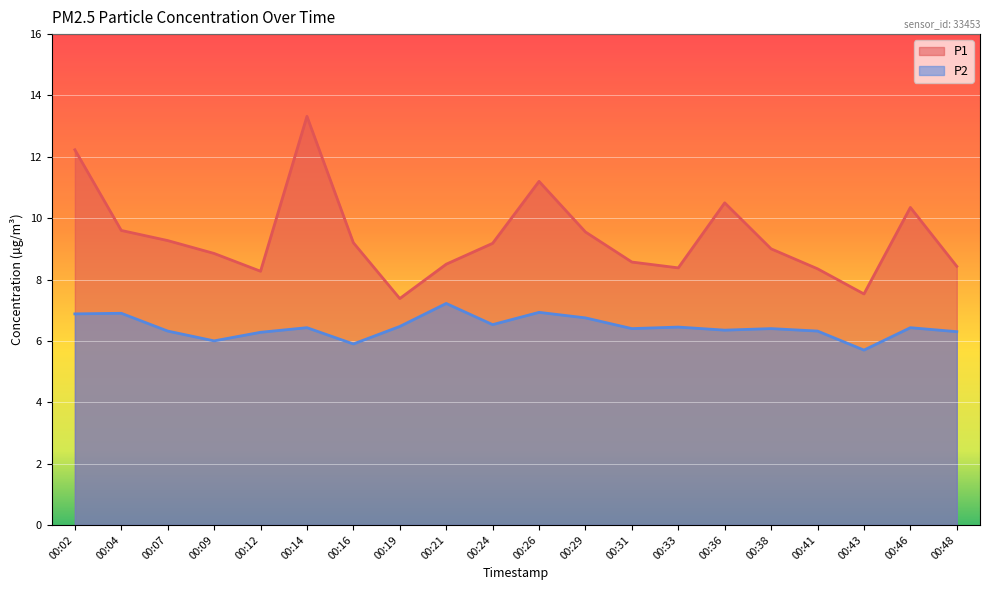

True or false: P1 and P2 cross at least once.

False